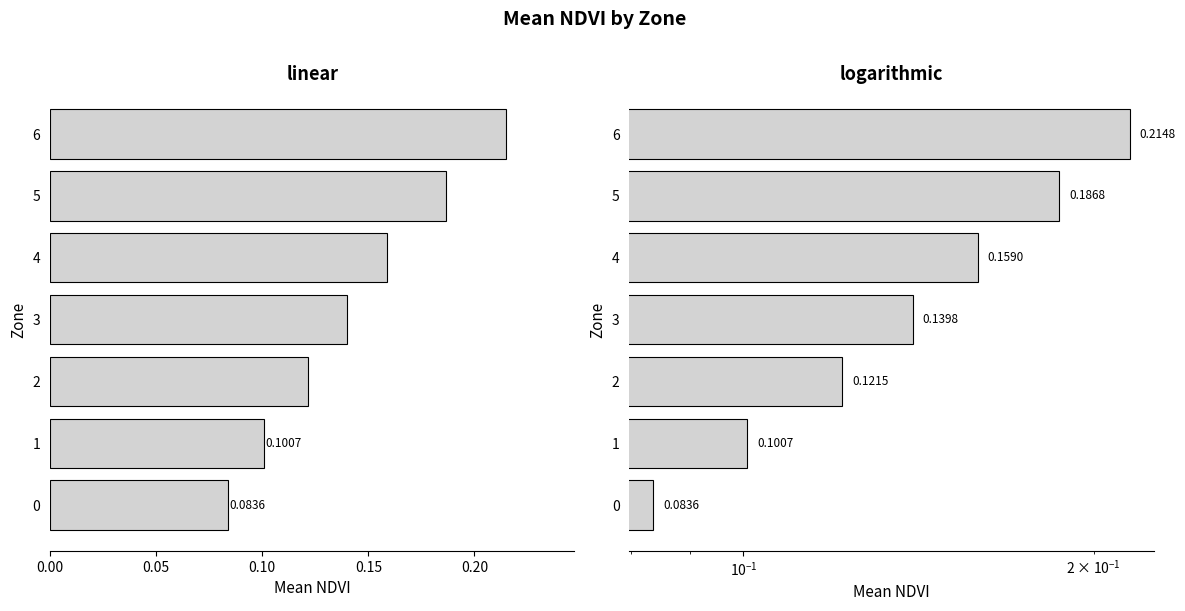

What position from the right is 0.00?

7